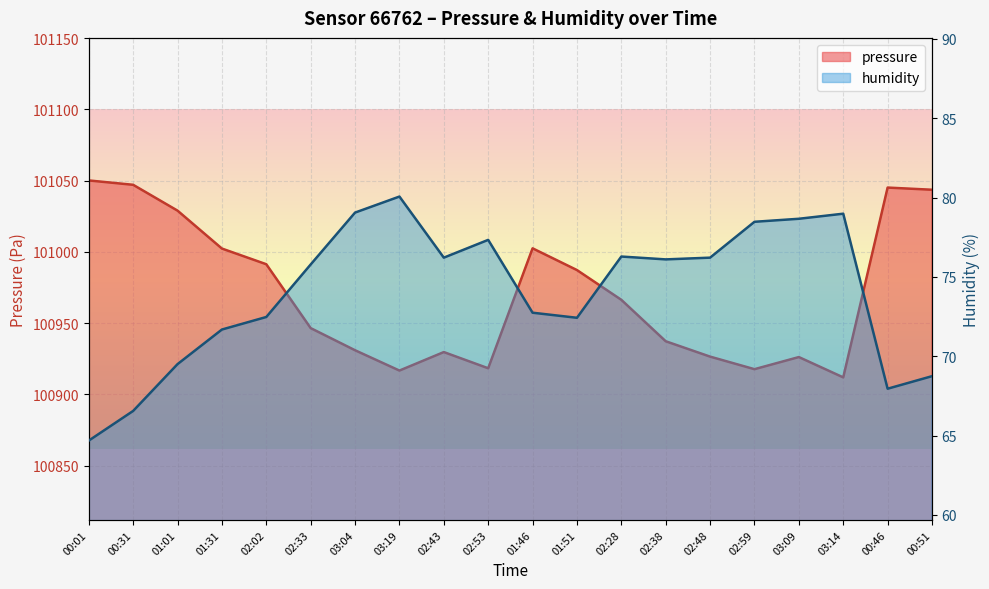

Rank the categories by humidity value from lowest to highest.

00:01, 00:31, 00:46, 00:51, 01:01, 01:31, 01:51, 02:02, 01:46, 02:33, 02:38, 02:43, 02:48, 02:28, 02:53, 02:59, 03:09, 03:14, 03:04, 03:19